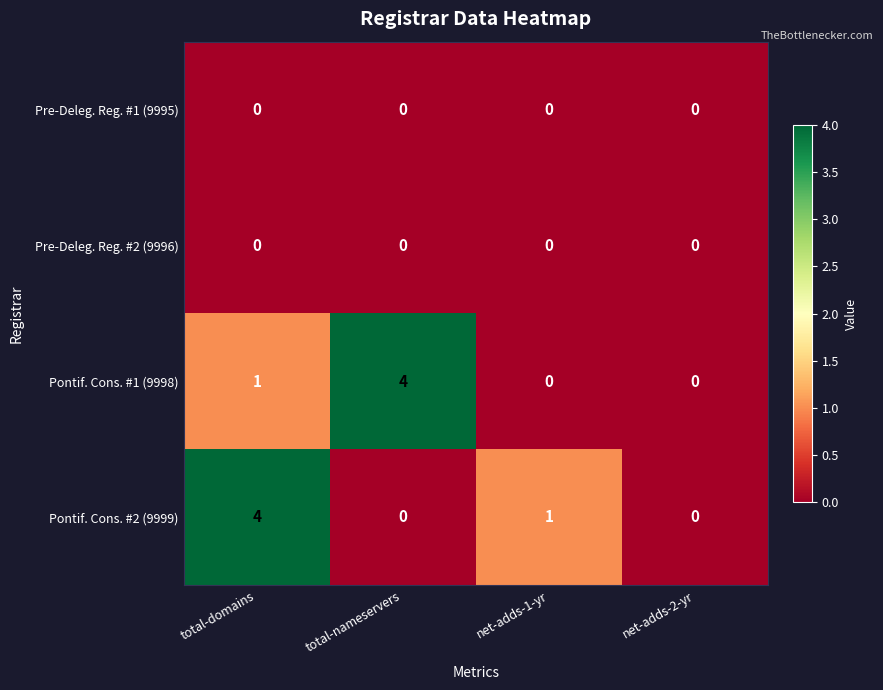

What is the sum of the Pontif. Cons. #2 (9999) values at total-domains and total-nameservers?

4